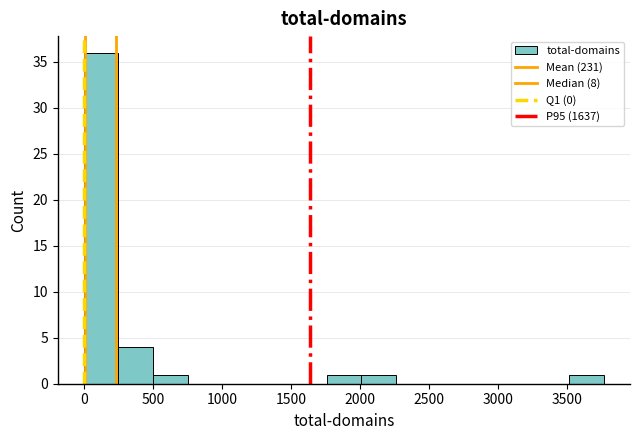

Reading left to right, transcribe this chart: for each bar, give the range it covers on the x-axis and its height. Neither the bar edges nor the heights are printed on the chart, so give them approximately, as read against the axes.

0 to 250: 36
250 to 500: 4
500 to 750: 1
750 to 1000: 0
1000 to 1250: 0
1250 to 1500: 0
1500 to 1750: 0
1750 to 2000: 1
2000 to 2250: 1
2250 to 2500: 0
2500 to 2750: 0
2750 to 3000: 0
3000 to 3250: 0
3250 to 3500: 0
3500 to 3750: 1